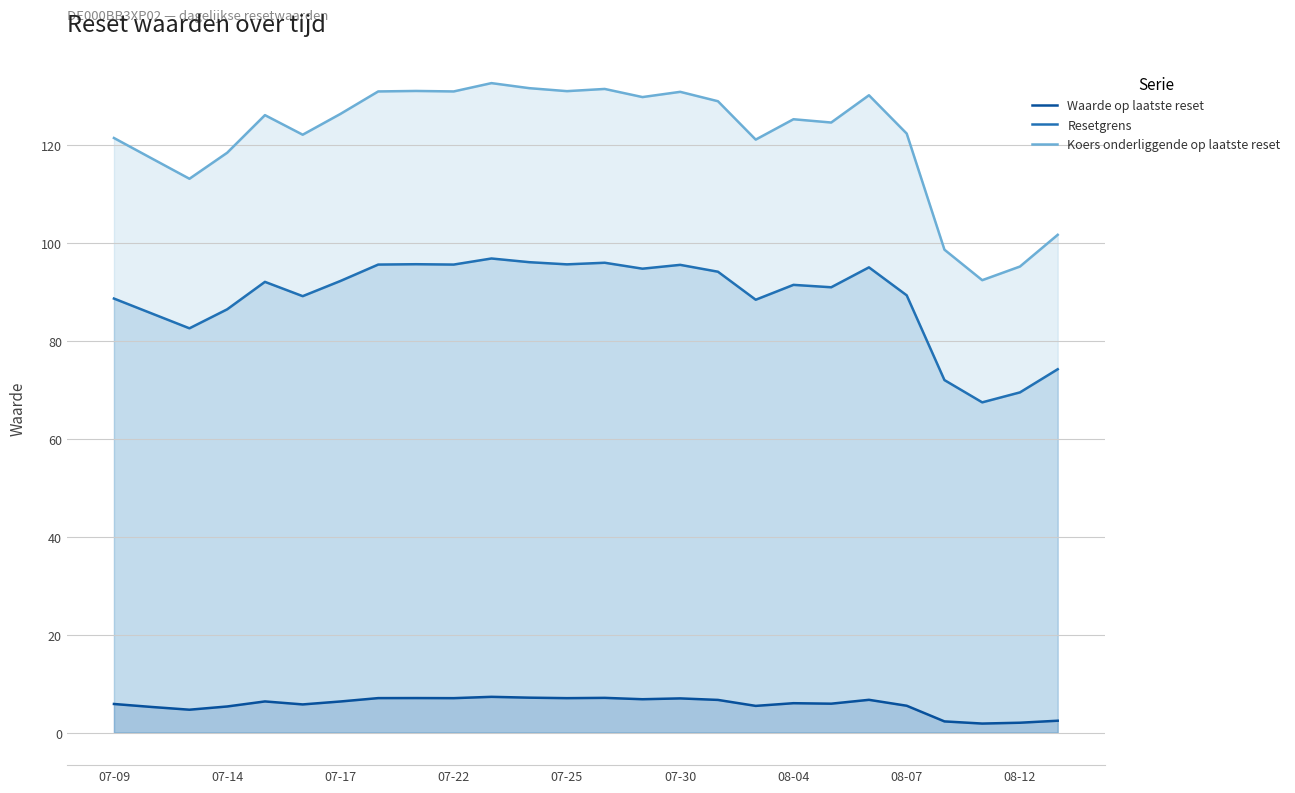

How many interior local peaks does the Resetgrens series have?

7